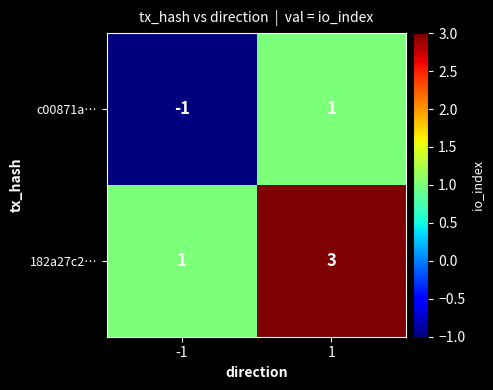

What is the total value across all series at 1?

4